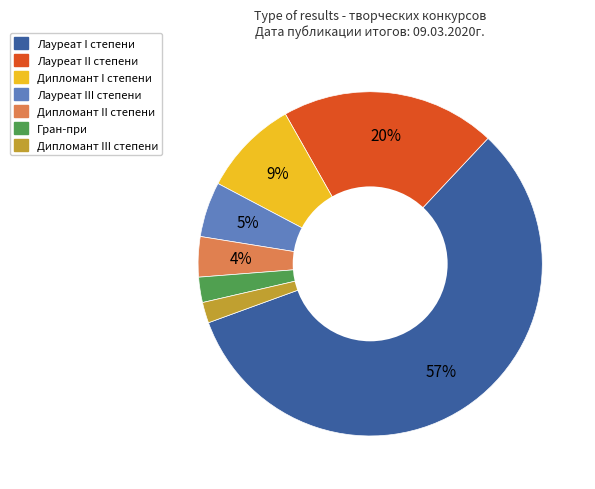

Count the number of slices in the pie.

7